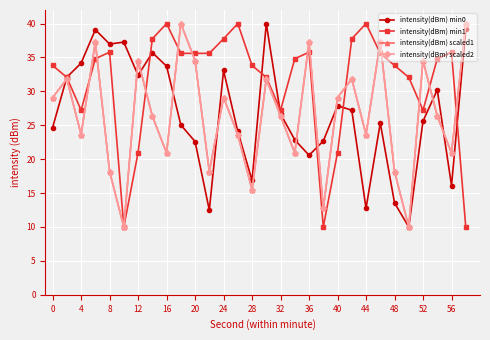

True or false: intensity(dBm) min1 has more than 0 interior local peaks.

True